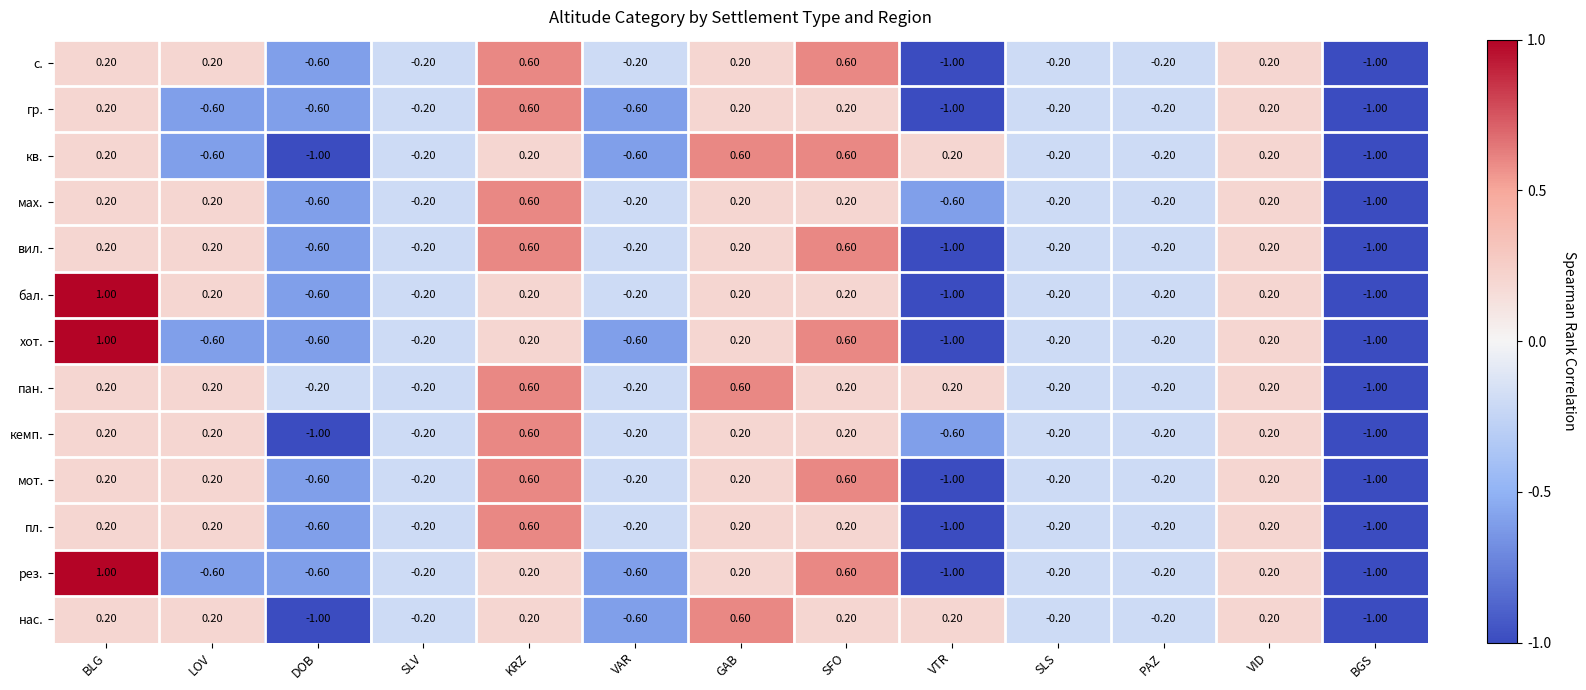

Which series has the largest total across all categories?

пан.